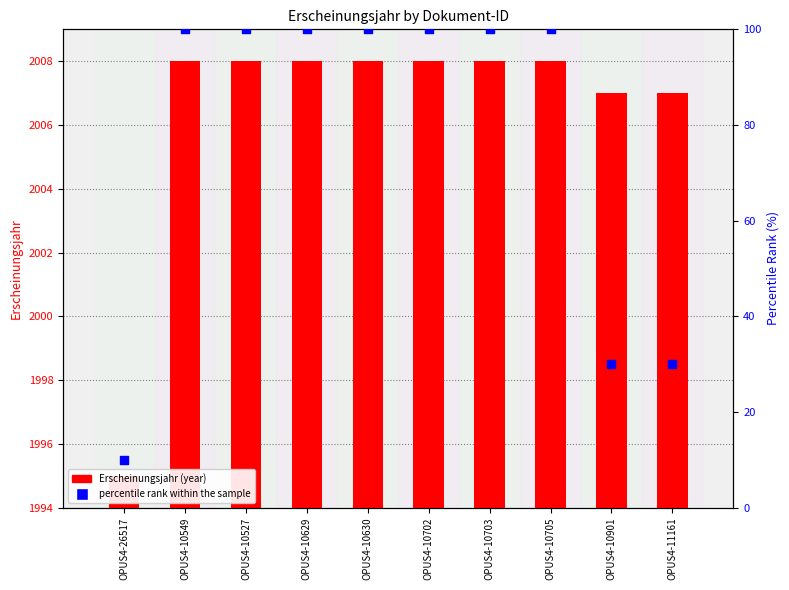

What is the total value across all series at OPUS4-10705?

2108